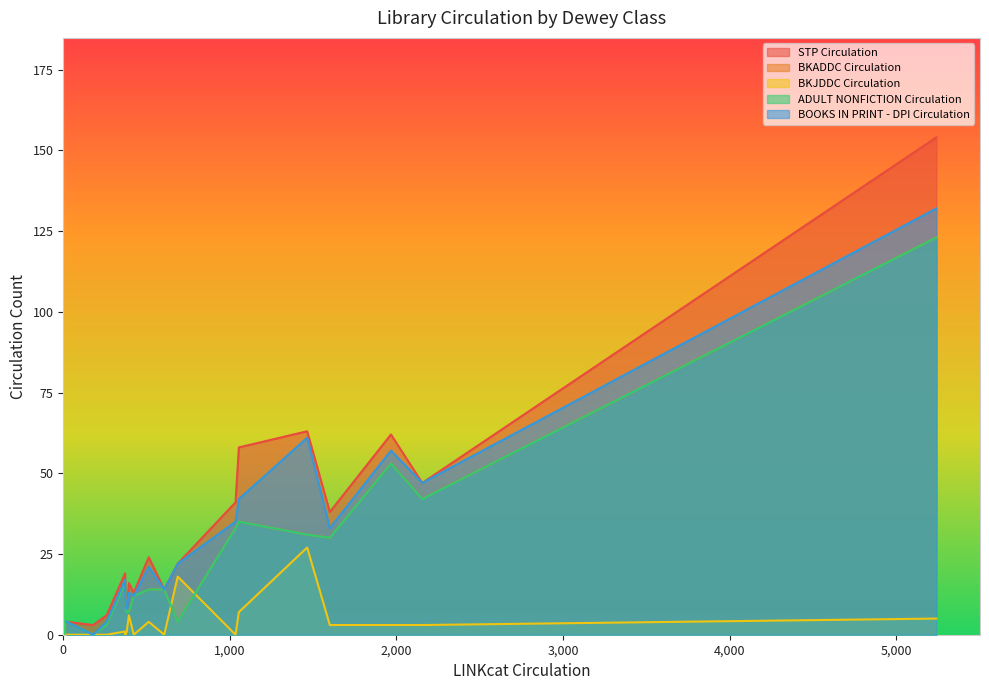

What are all the series names shown in the legend?

STP Circulation, BKADDC Circulation, BKJDDC Circulation, ADULT NONFICTION Circulation, BOOKS IN PRINT - DPI Circulation